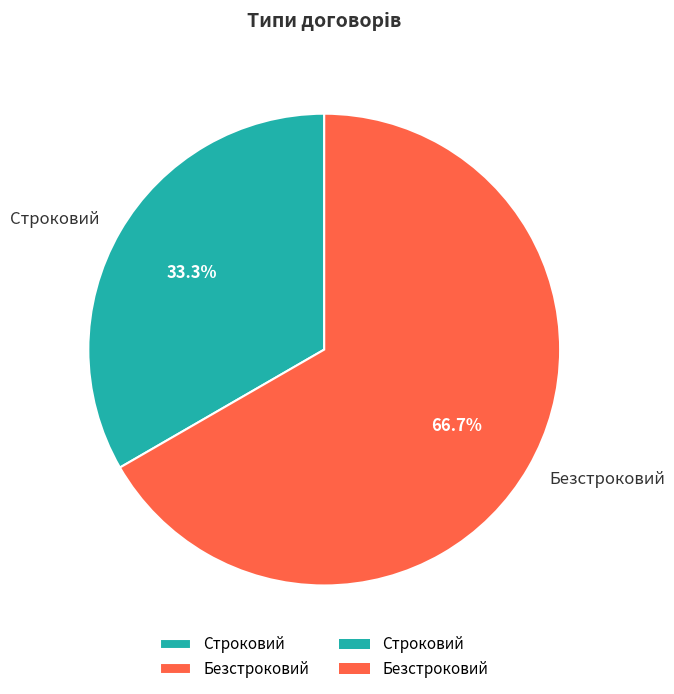

What percentage is the Строковий slice, to the nearest percent?

33%